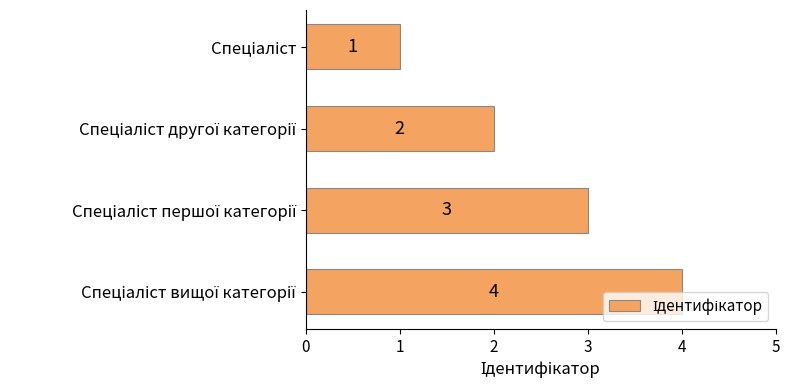

What is the difference between the maximum and minimum values?

3